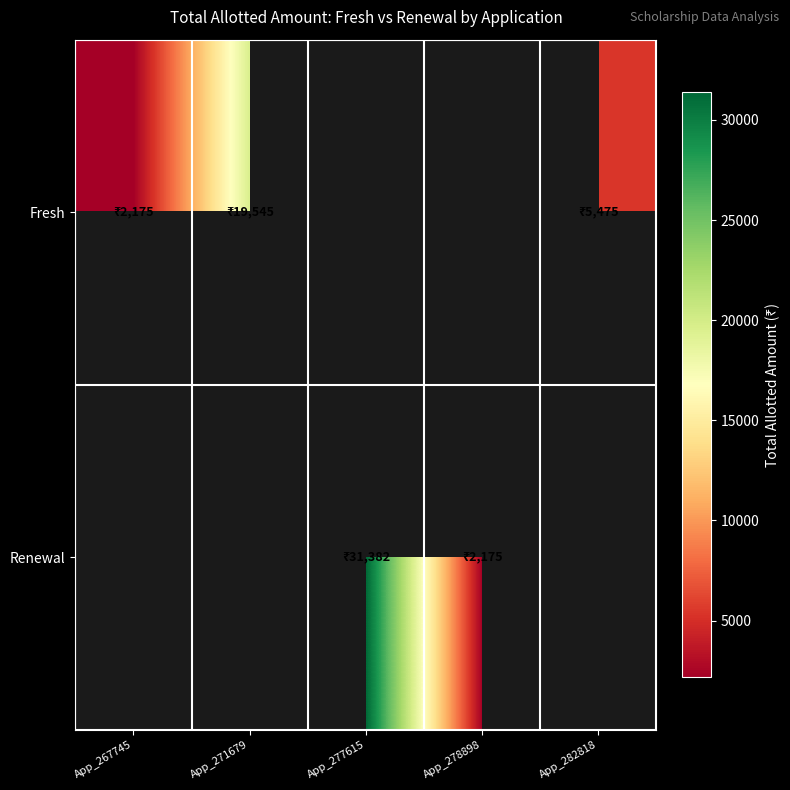

At how many categories does at least one series exceed 2790?

3